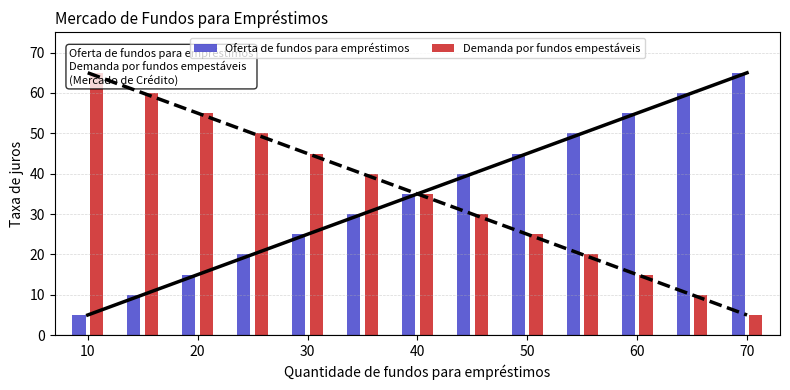

Between 10 and 30, which series saw the biggest shift?

Oferta de fundos para empréstimos